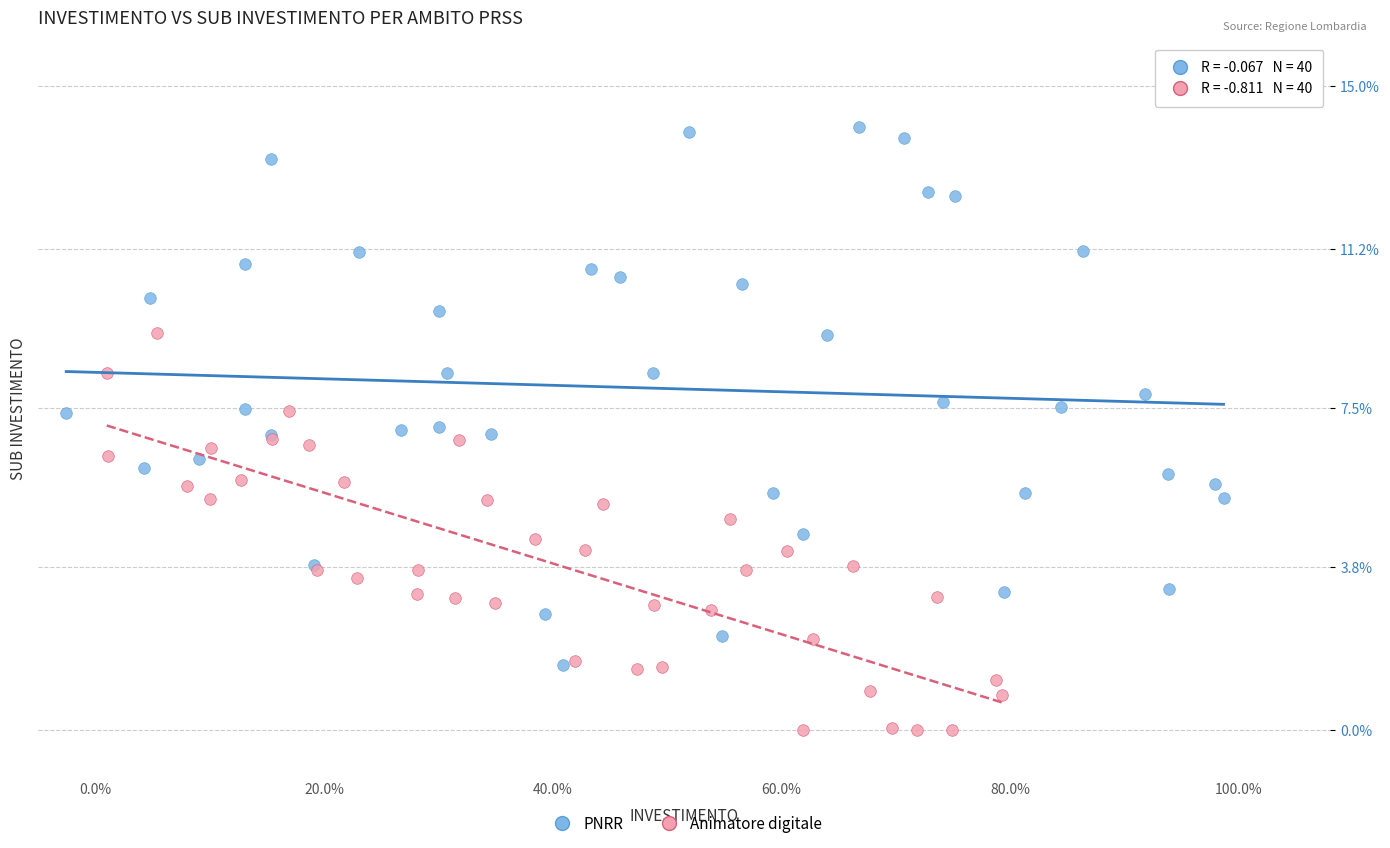

Which series reaches the maximum Y coordinate?

PNRR